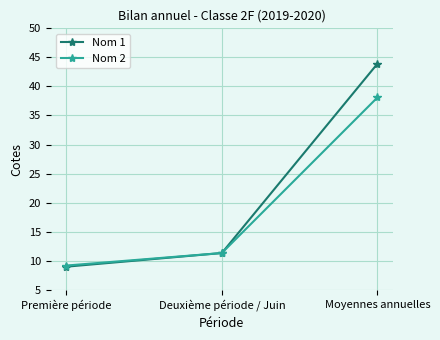

At which label does Nom 2 reach its peak?

Moyennes annuelles